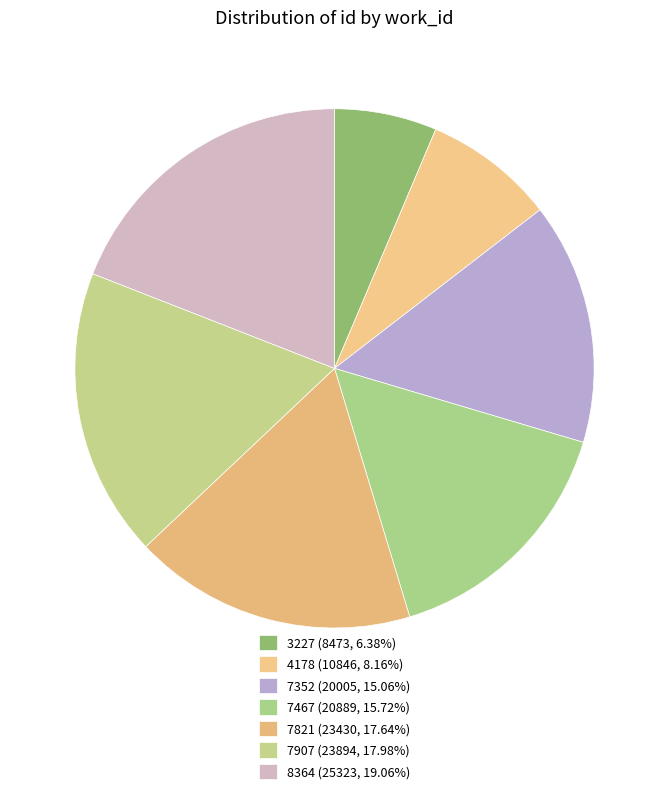

How many slices are in this pie chart?

7